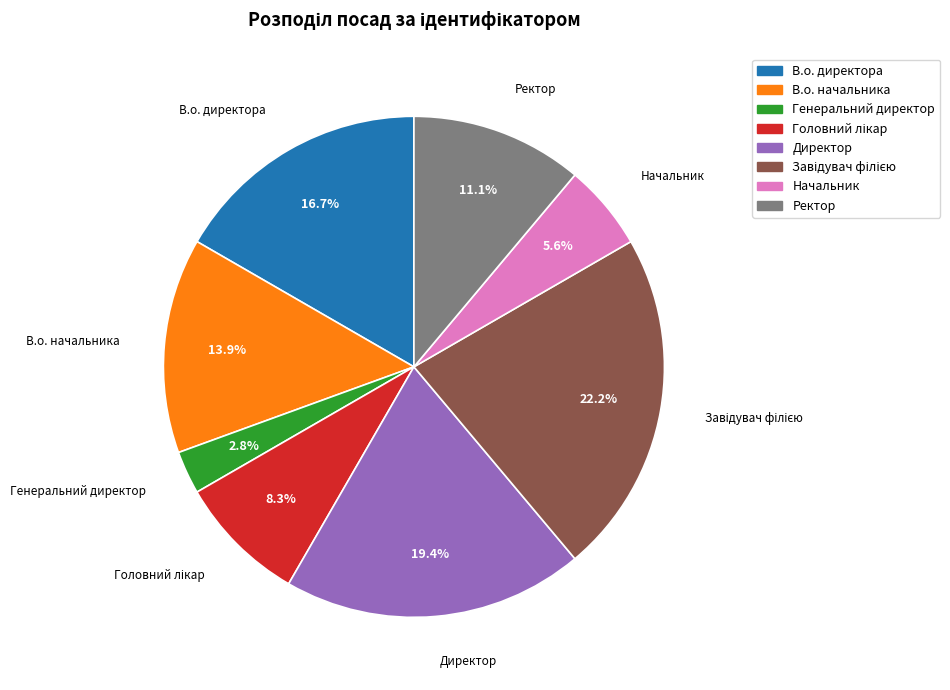

To the nearest percent, what is the average slice percentage?

12%